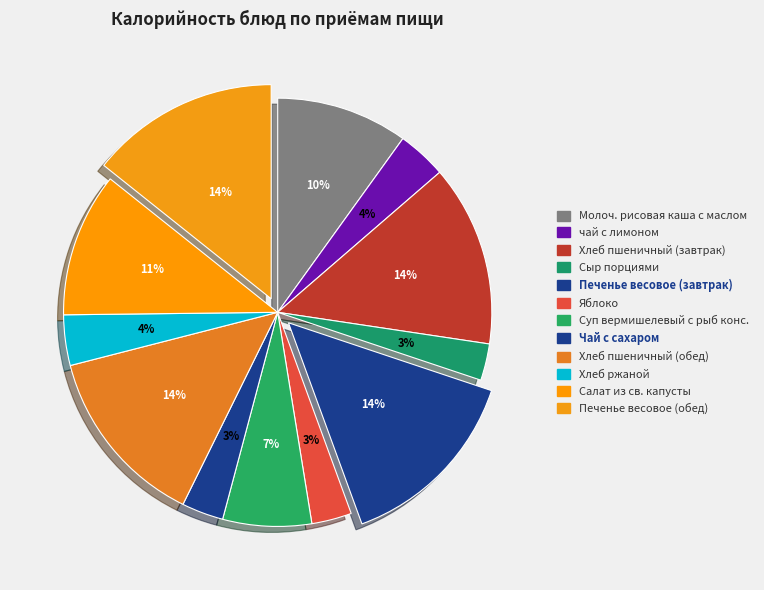

How many slices are in this pie chart?

12